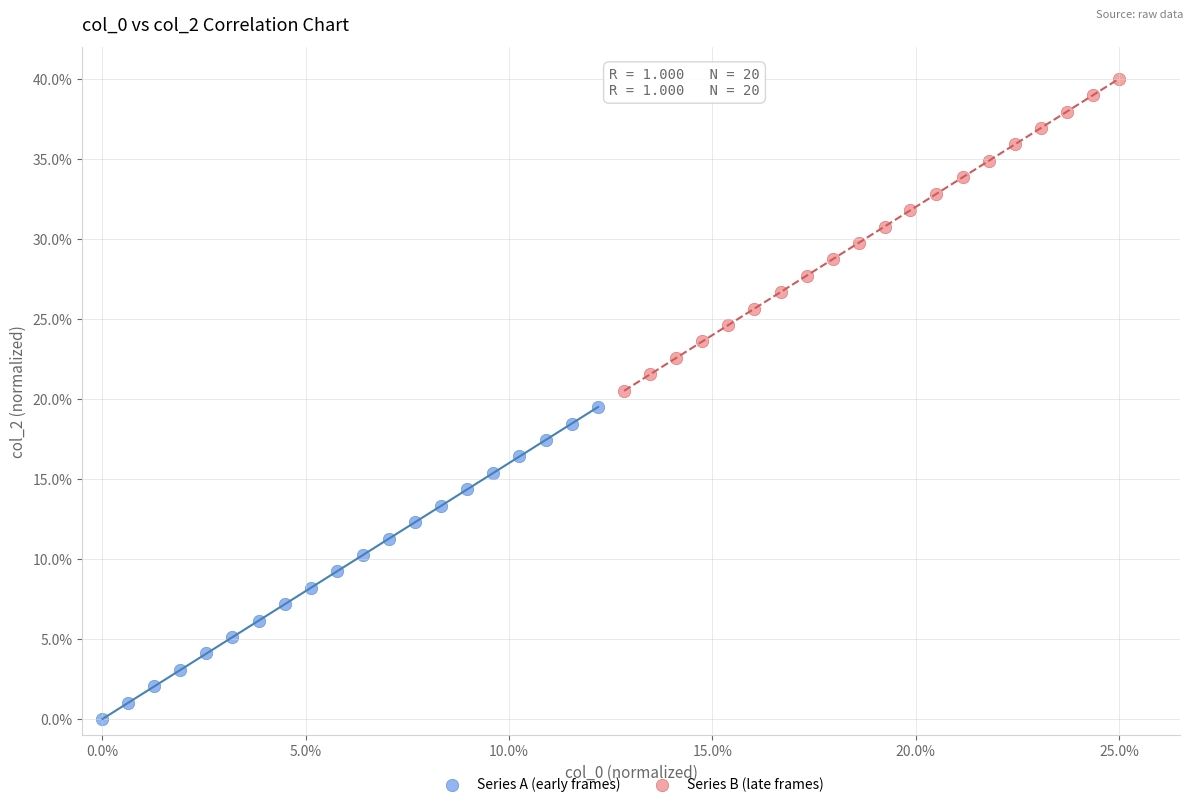

What are all the series names shown in the legend?

Series A (early frames), Series B (late frames)